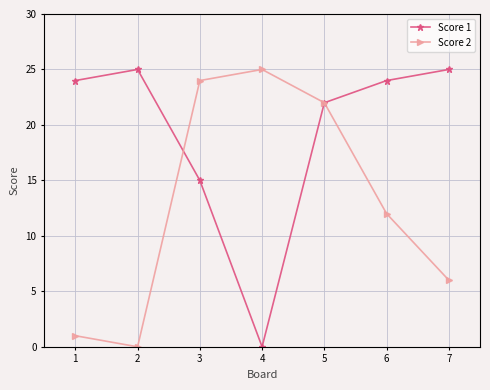

What is the difference between the highest and lowest values at 3?

9